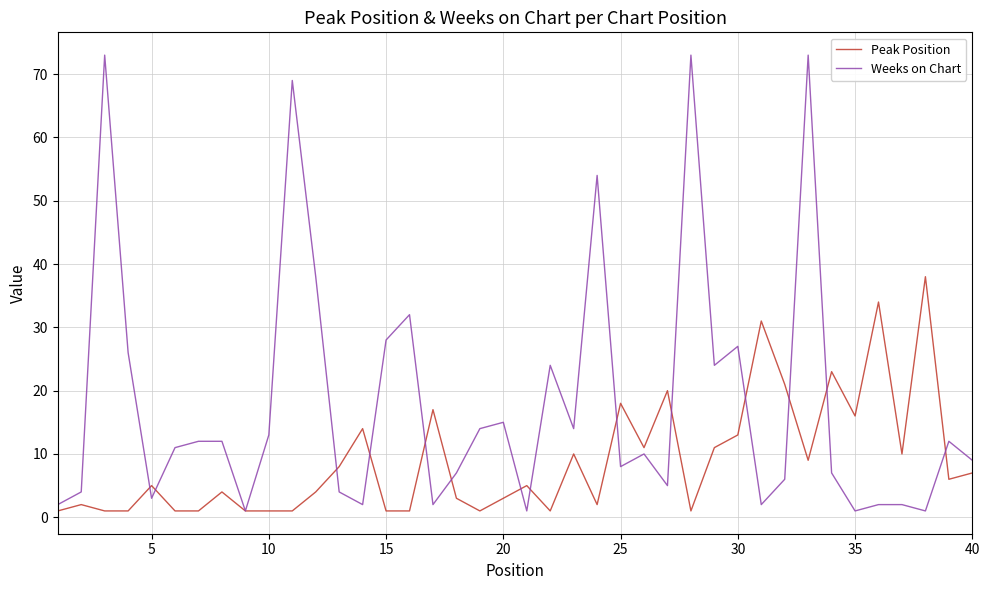

What is the maximum value shown in the chart?

73